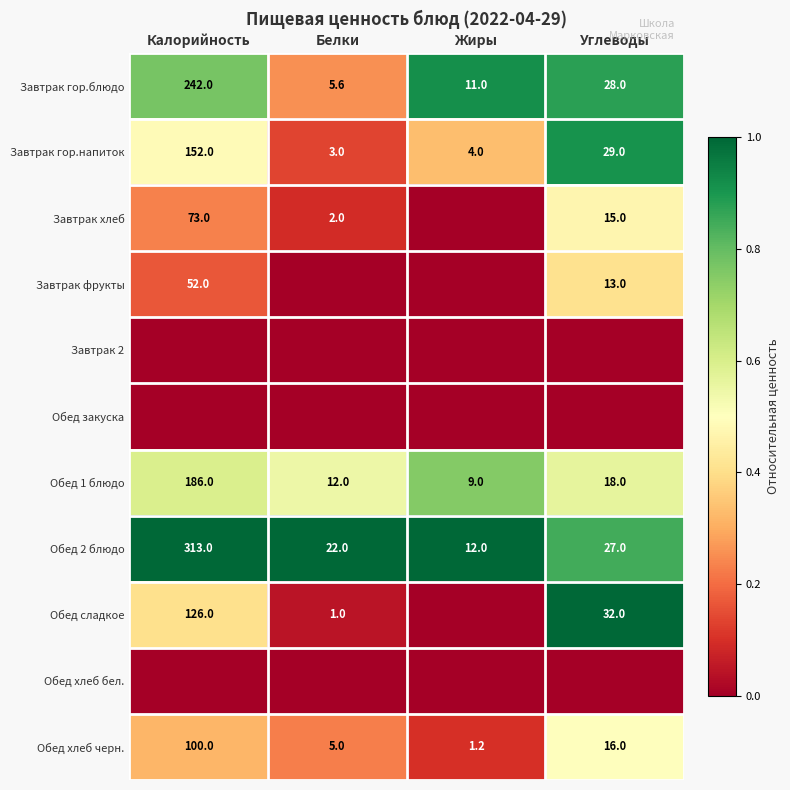

What is the difference between the highest and lowest values at Жиры?

1.0